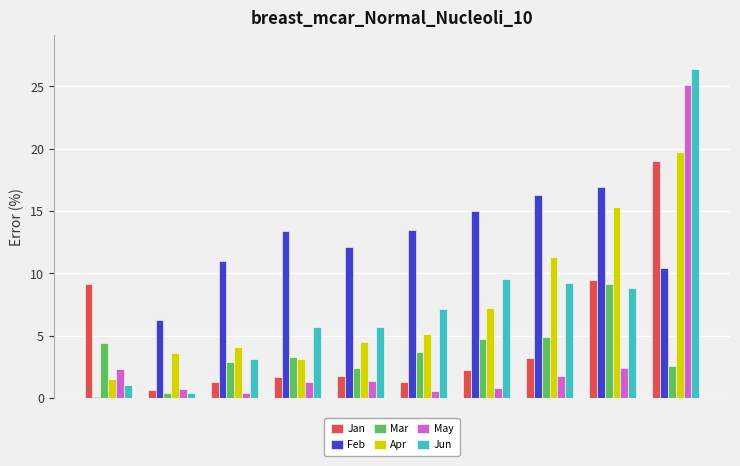

What is the value of the Mar bar at the 9th from the left?

9.2